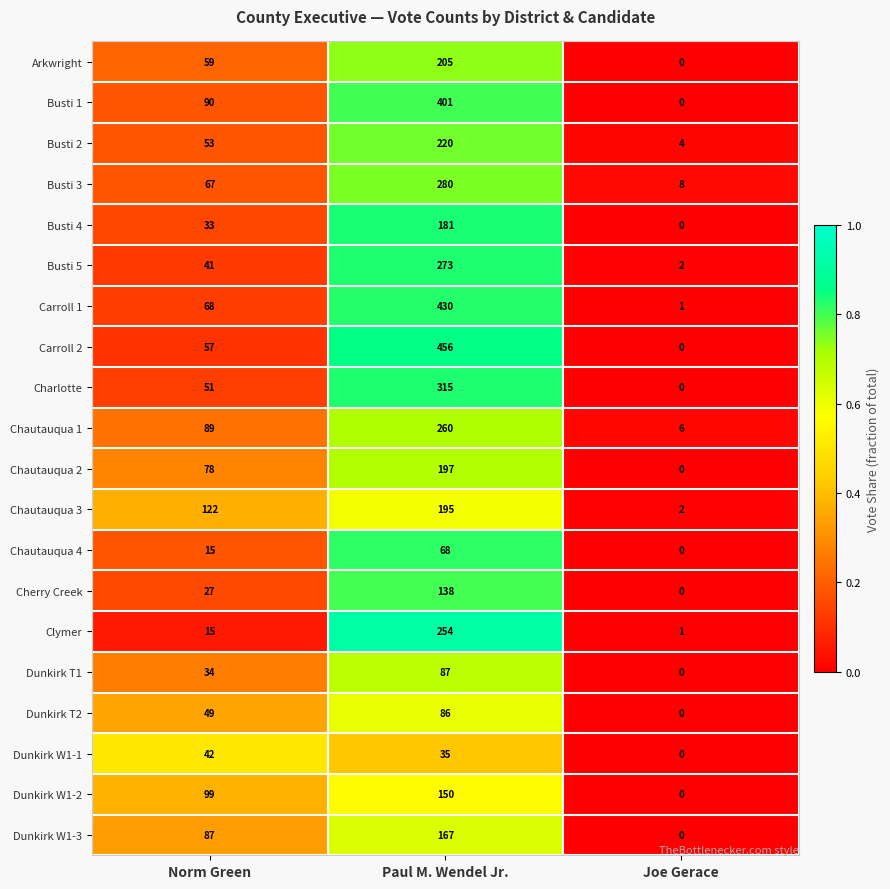

Which series changed the most between Norm Green and Joe Gerace?

Chautauqua 3